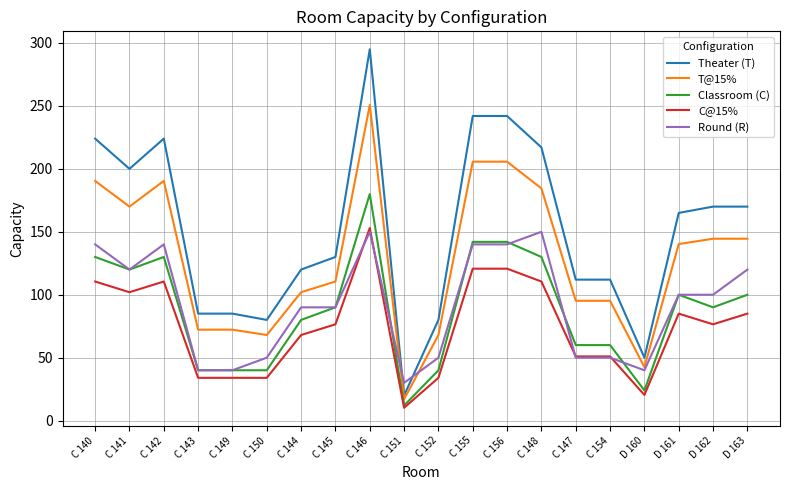

Where is the first local maximum for Classroom (C)?

C 142